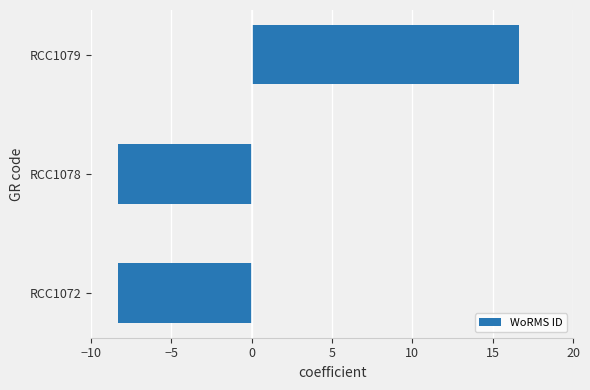

The value at RCC1079 is 27.9. True or false?

False